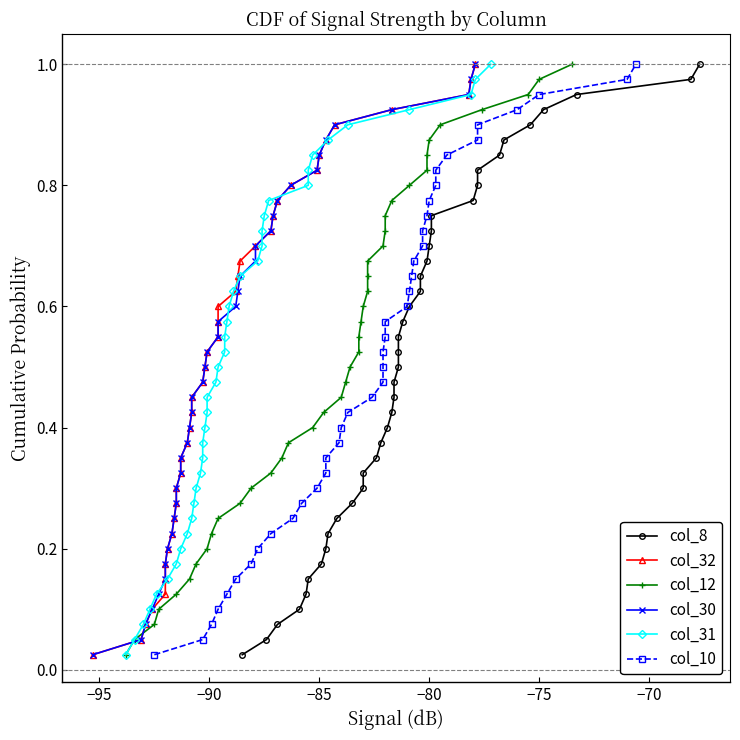

What are all the series names shown in the legend?

col_8, col_32, col_12, col_30, col_31, col_10